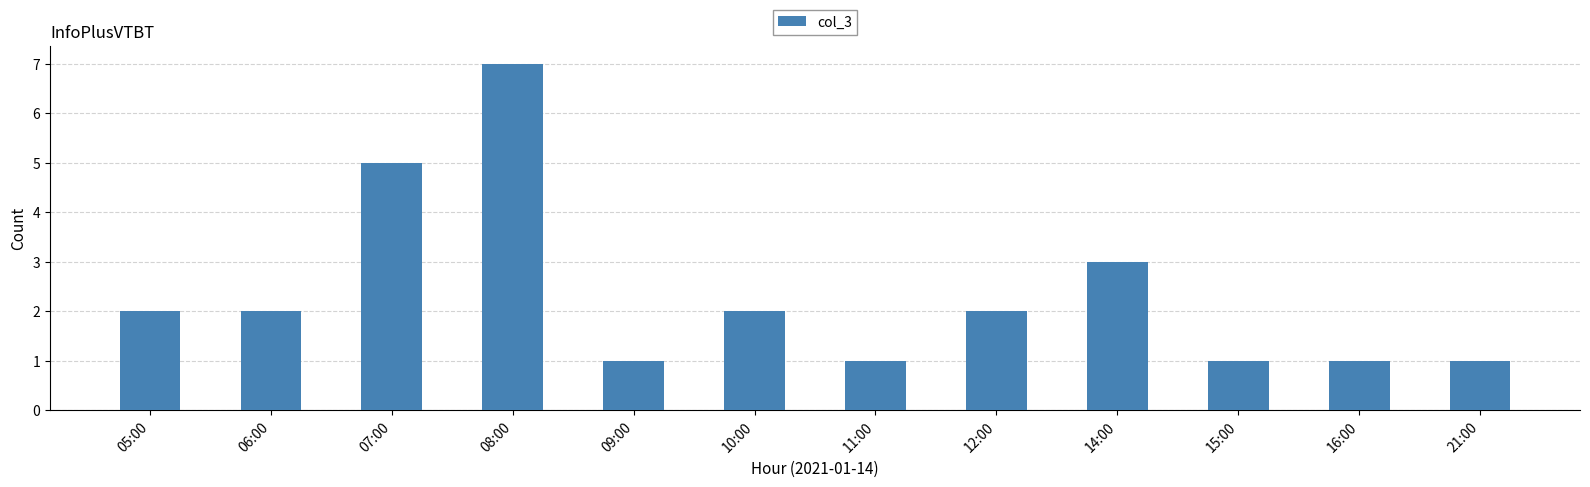

What is the greatest value displayed?

7